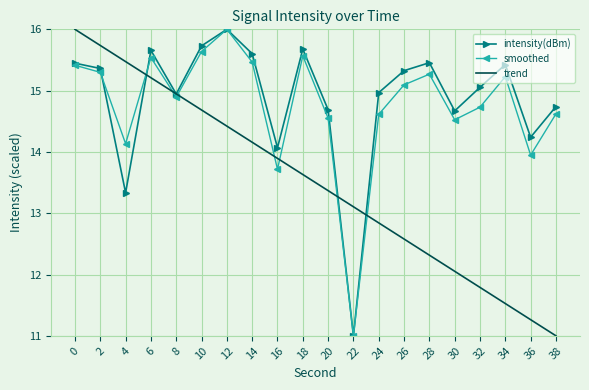

How many values in the smoothed series are below 15?

10